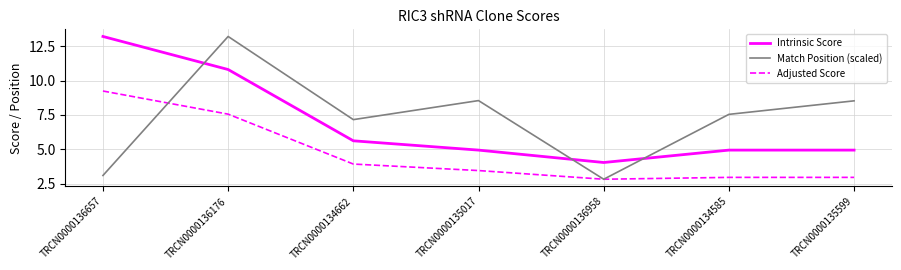

What is the spread (max minus min) of values at TRCN0000136176?

5.6